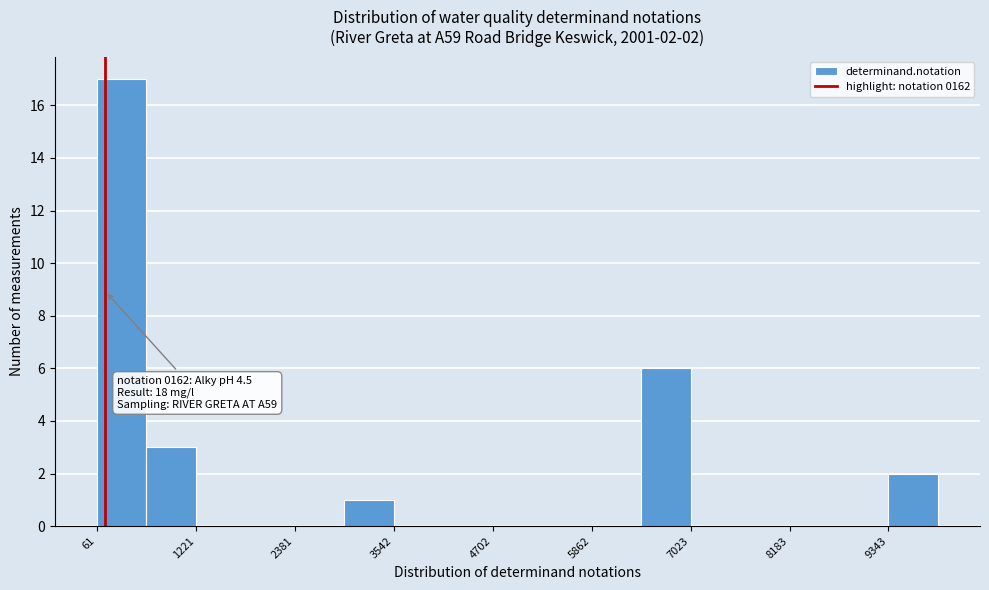

Read against the x-axis, roughly where is the centre of the tallest bar?

400